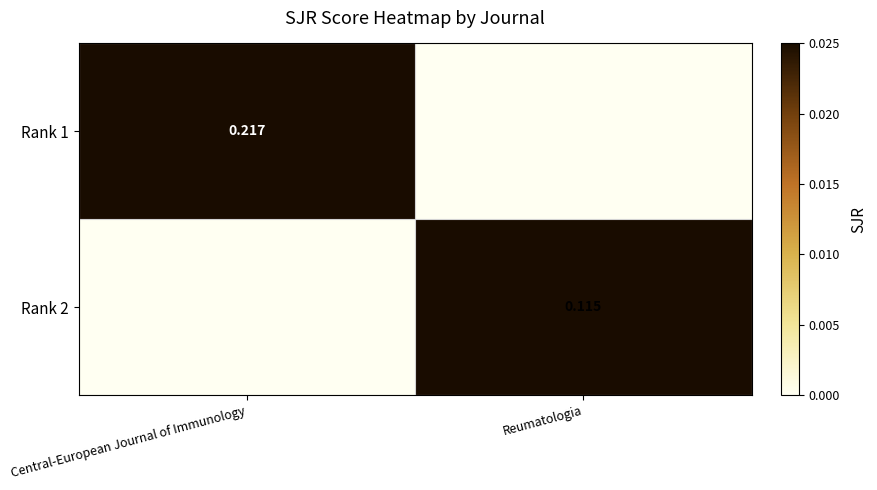

Between Central-European Journal of Immunology and Reumatologia, which is larger?

Central-European Journal of Immunology